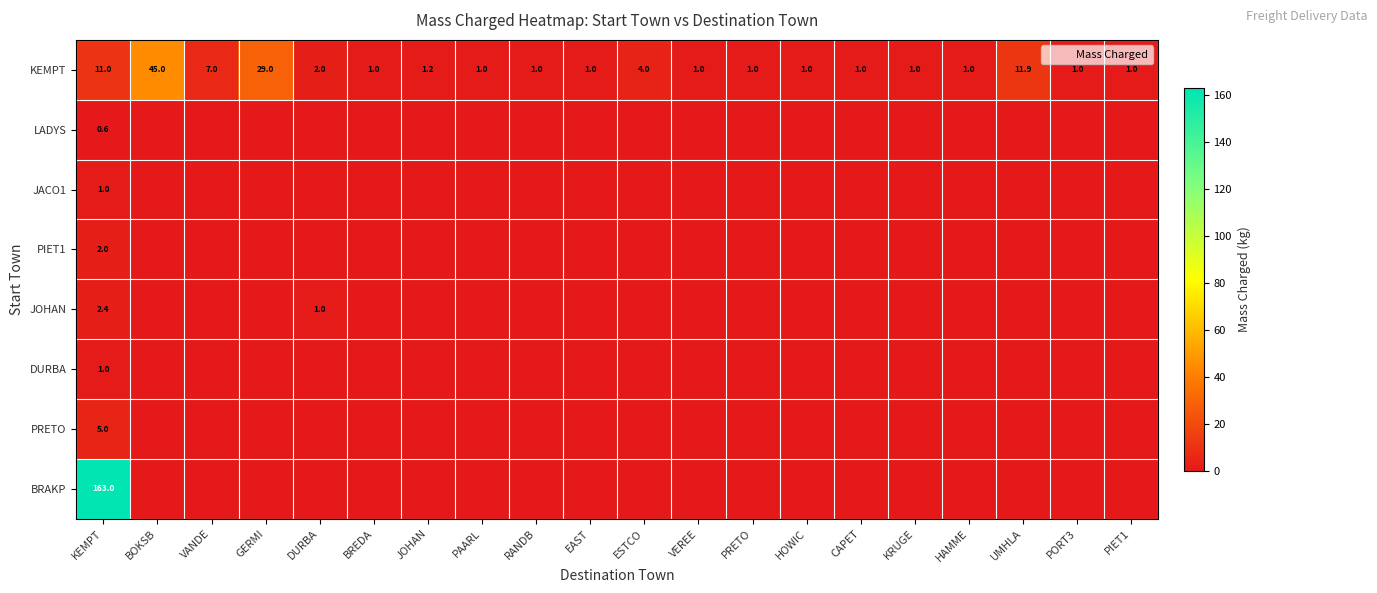

At which label does BRAKP reach its peak?

KEMPT